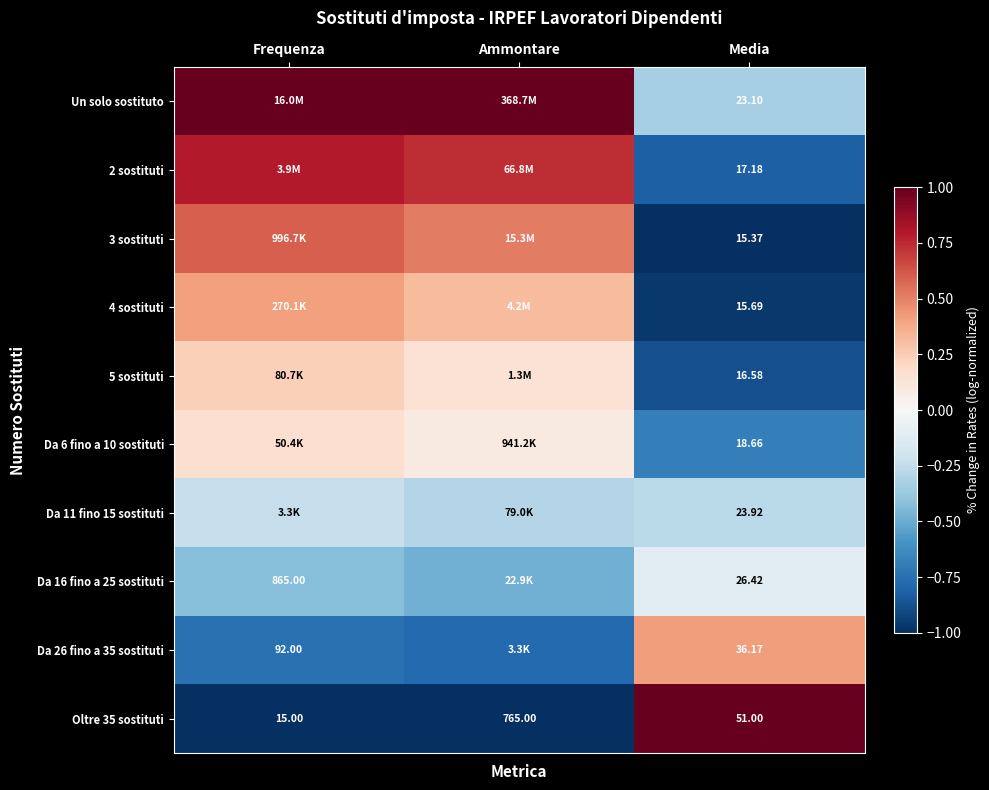

At which label does 4 sostituti reach its minimum?

Media